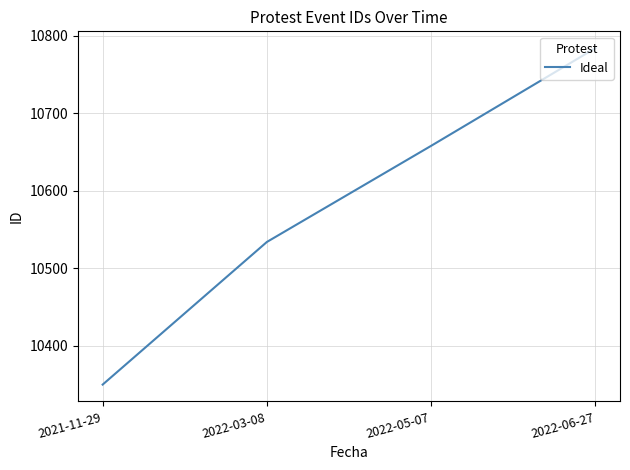

Which has a higher value, 2022-06-27 or 2022-03-08?

2022-06-27